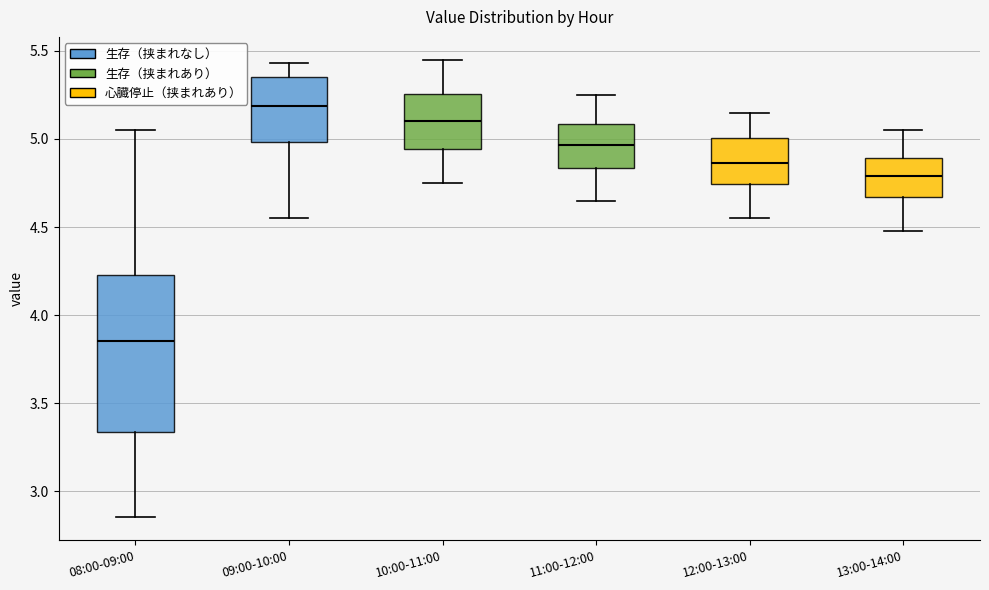

Reading left to right, read every box against the y-axis: the position of its median line, the range the box covers, and the ends of its whiskers. The values are not printed on the chart, so give them approximately, as read against the axis.

08:00-09:00: median 3.85, box 3.35 to 4.25, whiskers 2.85 to 5.05
09:00-10:00: median 5.20, box 5.00 to 5.35, whiskers 4.55 to 5.45
10:00-11:00: median 5.10, box 4.95 to 5.25, whiskers 4.75 to 5.45
11:00-12:00: median 4.95, box 4.85 to 5.10, whiskers 4.65 to 5.25
12:00-13:00: median 4.85, box 4.75 to 5.00, whiskers 4.55 to 5.15
13:00-14:00: median 4.80, box 4.65 to 4.90, whiskers 4.50 to 5.05